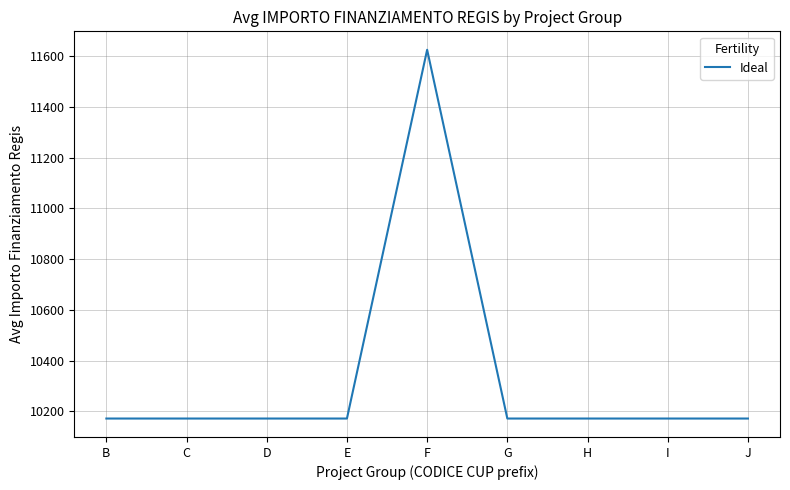

What is the ratio of the value at D to the value at B?

1.0